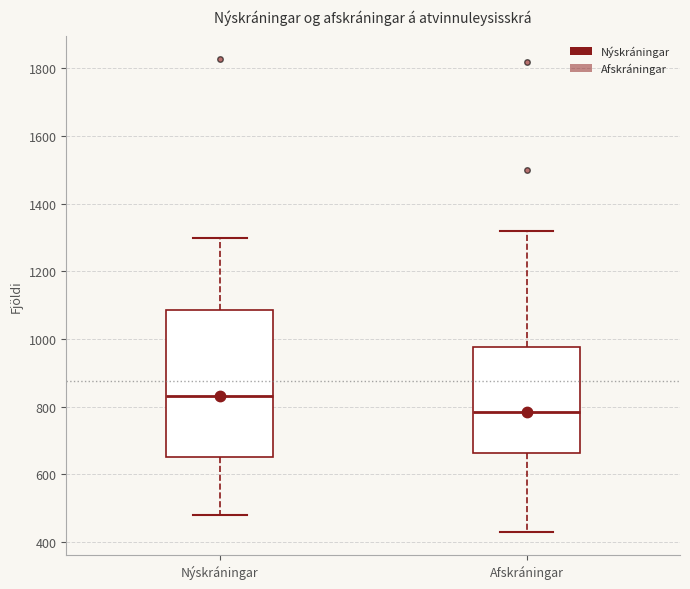

Reading left to right, read every box against the y-axis: the position of its median line, the range the box covers, and the ends of its whiskers. The values are not printed on the chart, so give them approximately, as read against the axis.

Nýskráningar: median 840, box 660 to 1080, whiskers 480 to 1300
Afskráningar: median 780, box 660 to 980, whiskers 440 to 1320